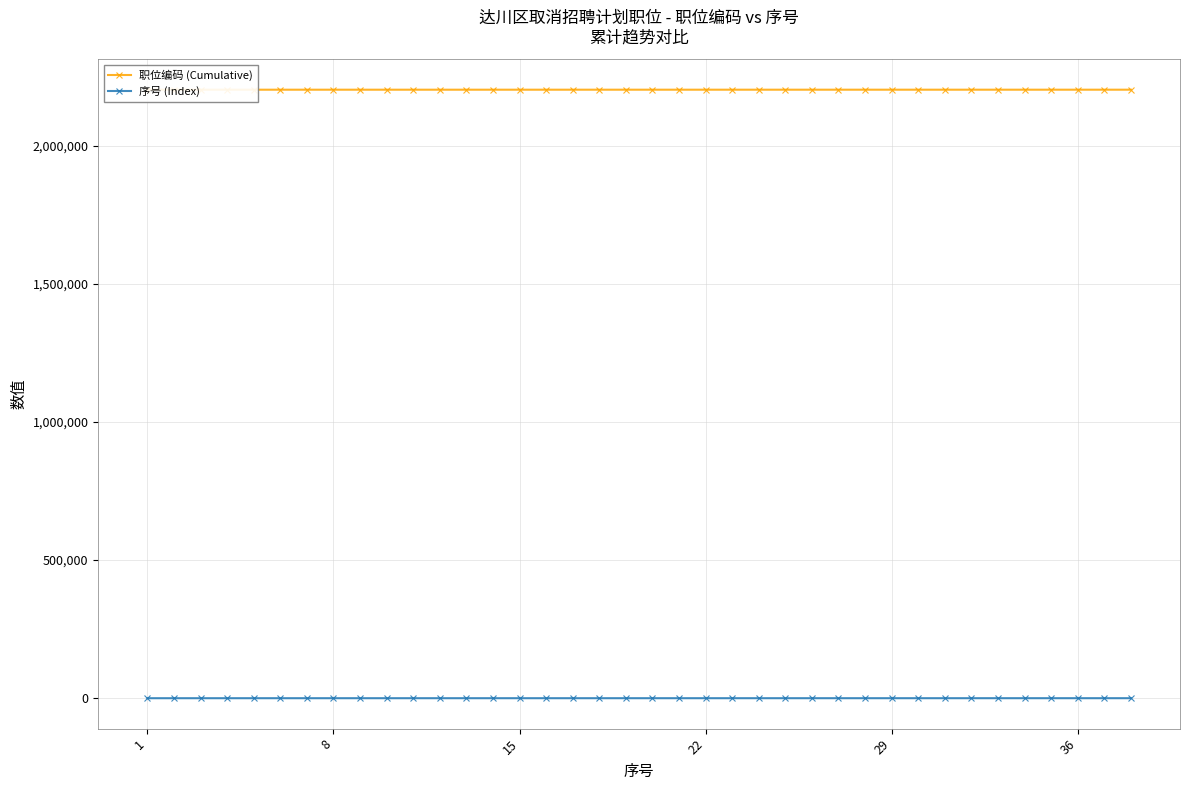

What is the difference between the second highest and second lowest values in the 序号 (Index) series?

35